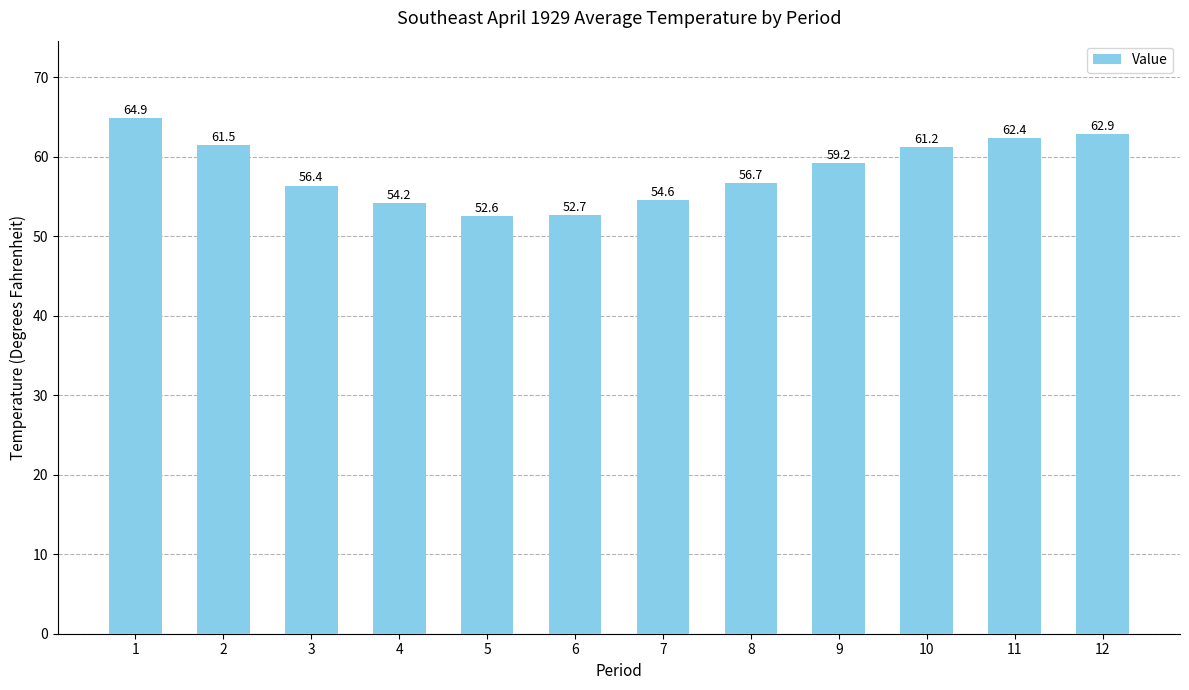

What is the value of the 10th bar from the left?

61.2